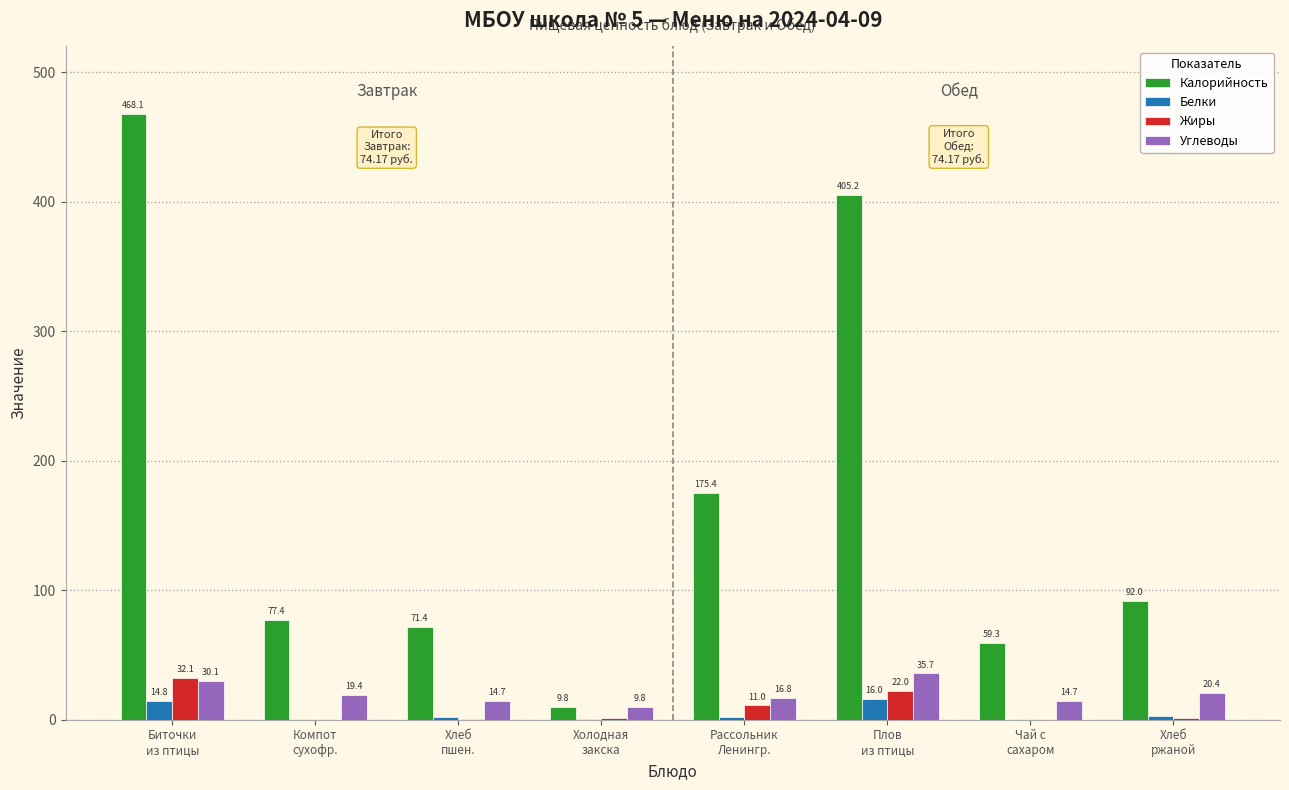

Reading left to right, what are all the values shown in this chart?

Калорийность: 468.1	77.4	71.4	9.8	175.4	405.2	59.3	92.0
Белки: 14.8	0.0	2.4	0.4	2.1	16.0	0.1	3.2
Жиры: 32.1	0.0	0.3	1.5	11.0	22.0	0.0	1.7
Углеводы: 30.1	19.4	14.7	9.8	16.8	35.7	14.7	20.4